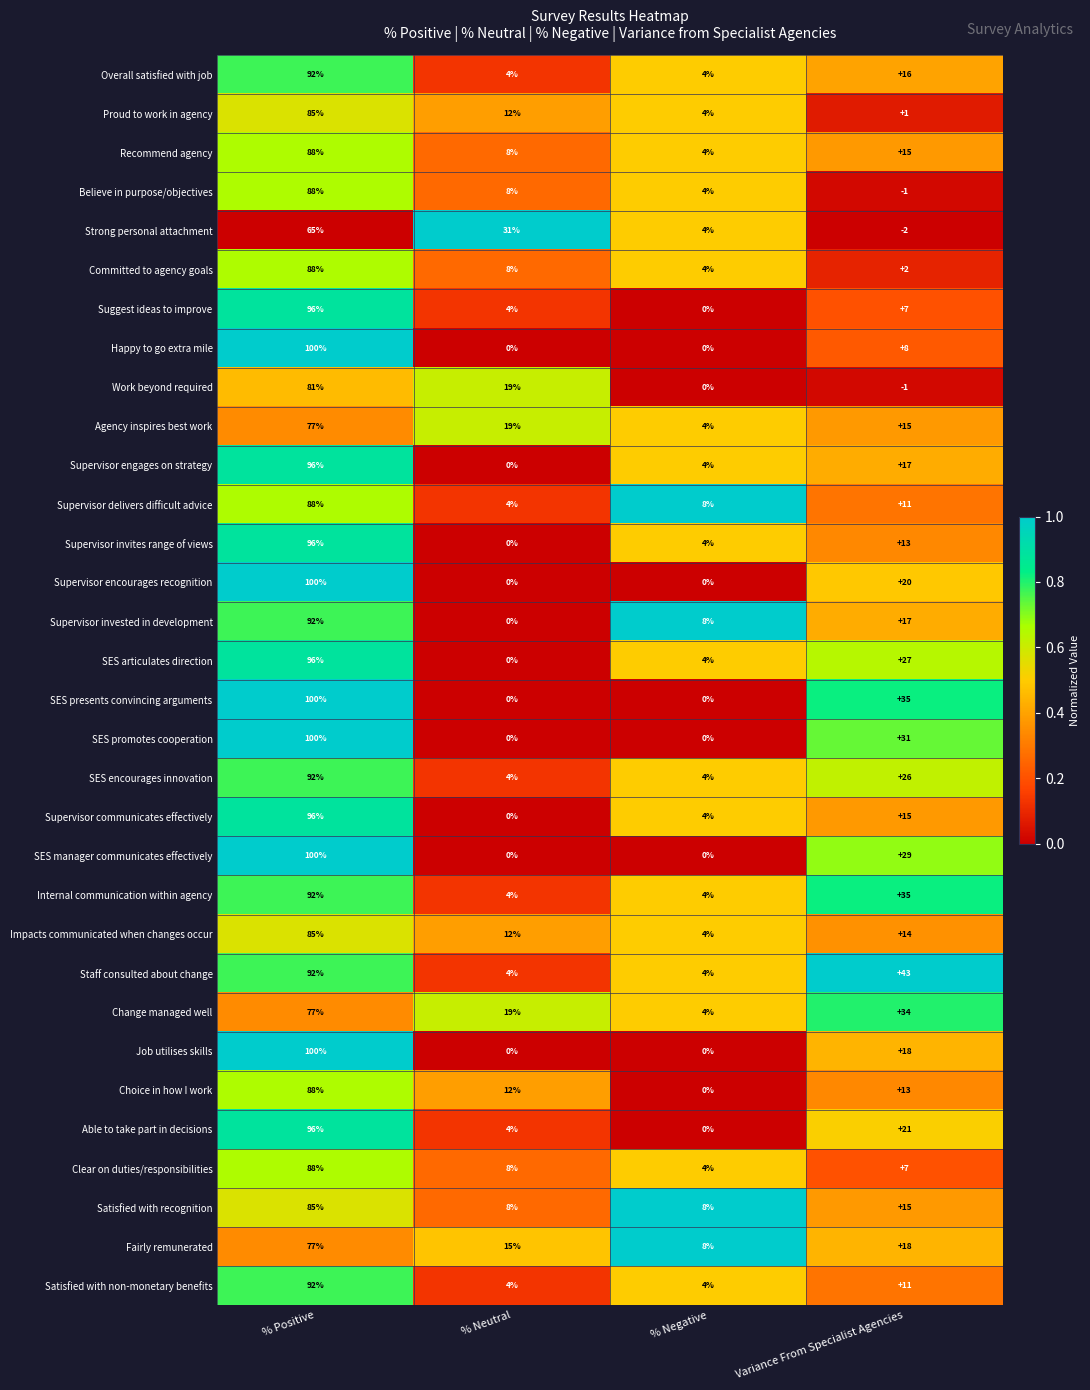

The SES encourages innovation series shows 6 at % Negative. True or false?

False